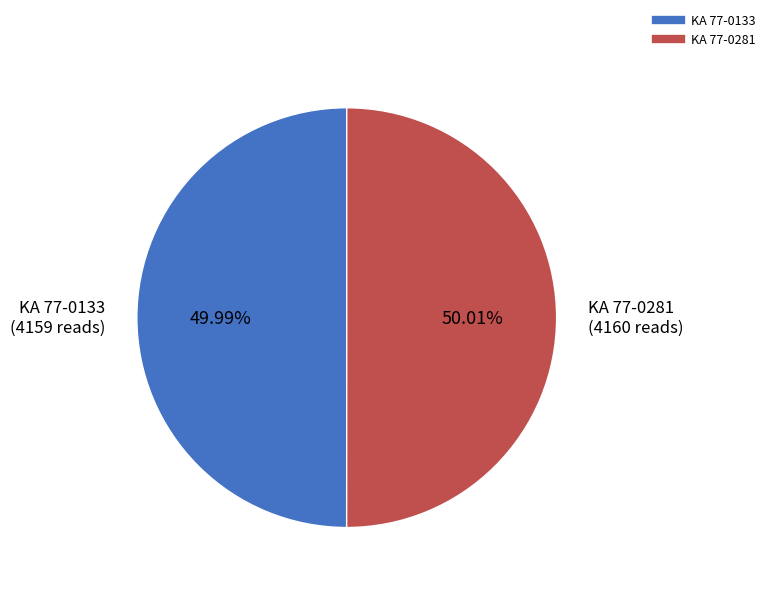

What is the total percentage of KA 77-0133 and KA 77-0281?

100.0%